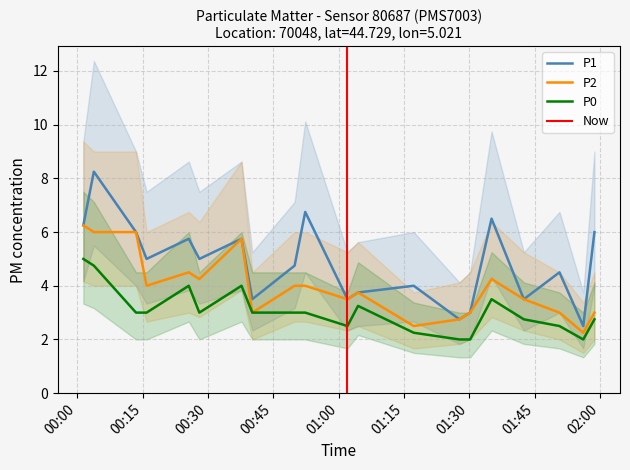

How many lines are shown in the chart?

3